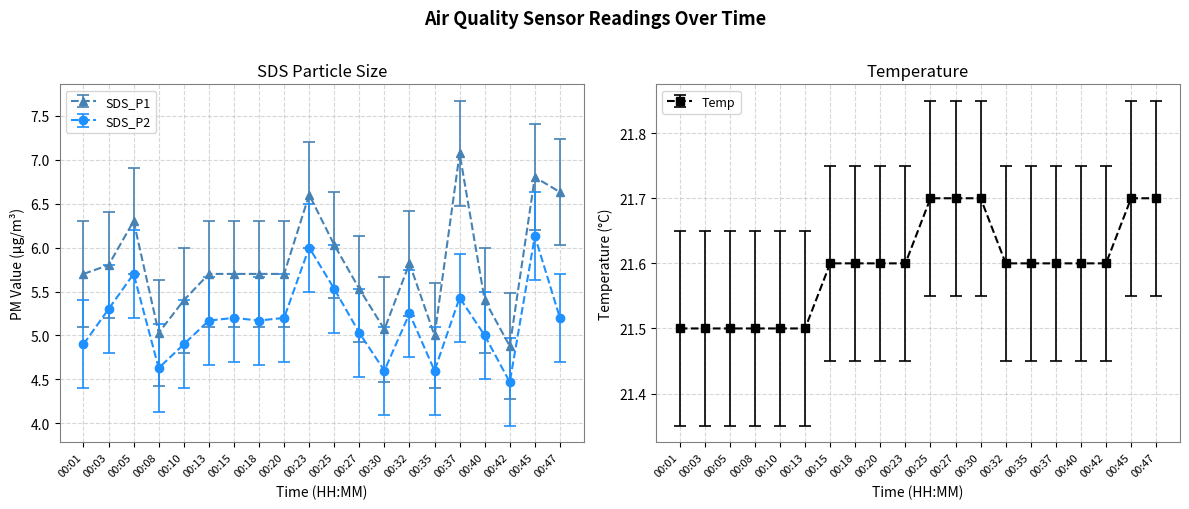

Is it true that SDS_P2 equals 1.4 at 00:03?

False